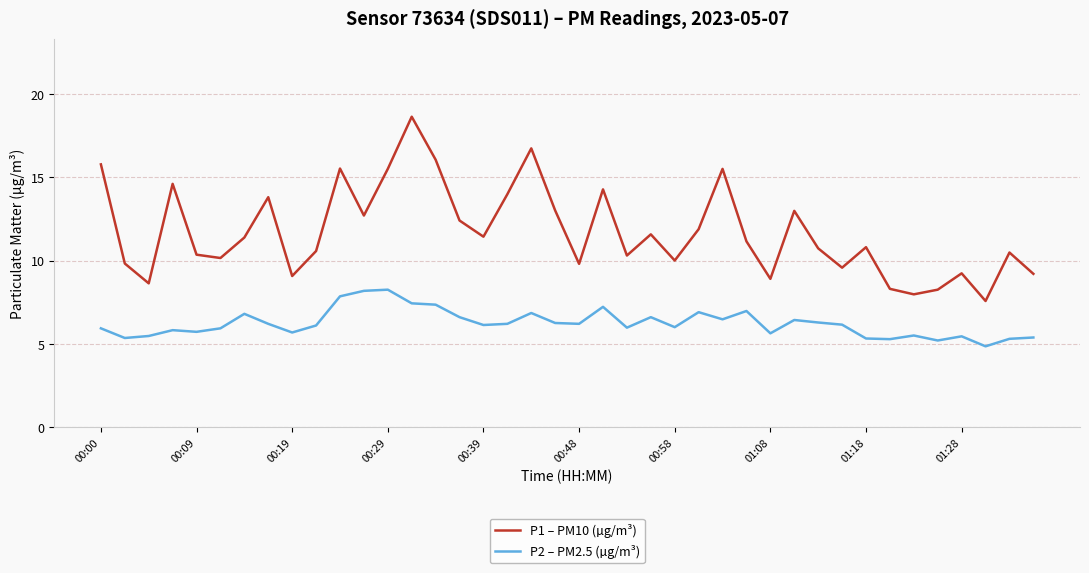

Count the number of categories in the chart.

40